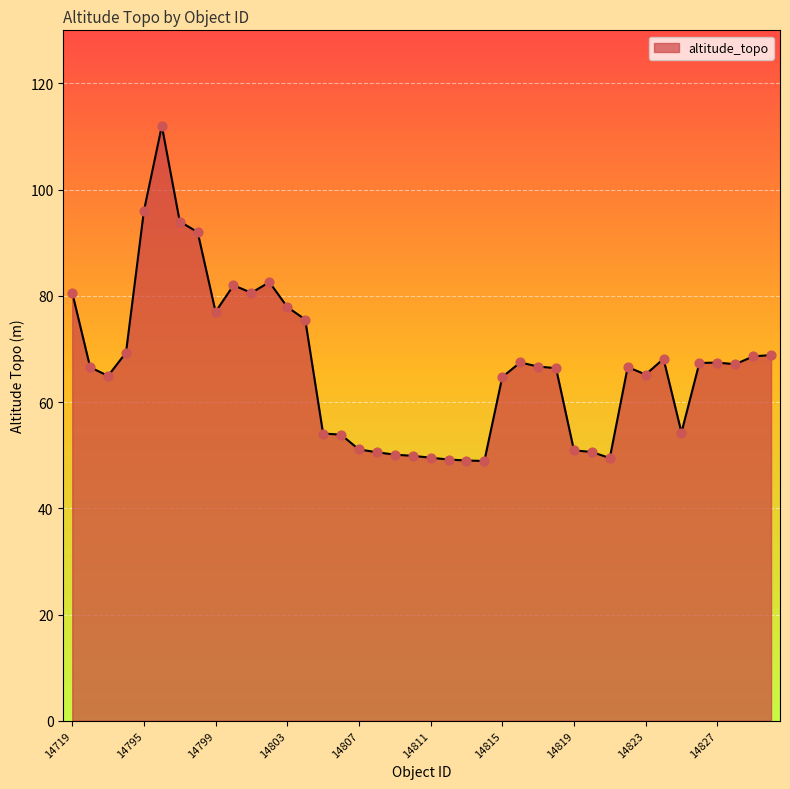

What is the maximum value shown in the chart?

112.0